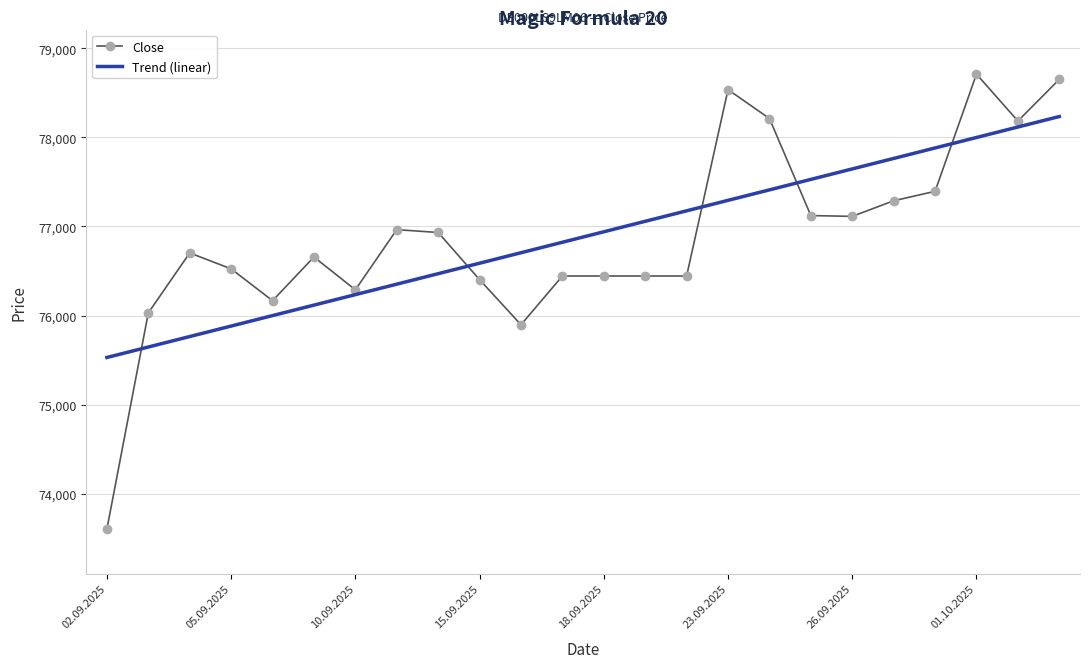

Rank the series by their maximum value, from lowest to highest.

Trend (linear), Close